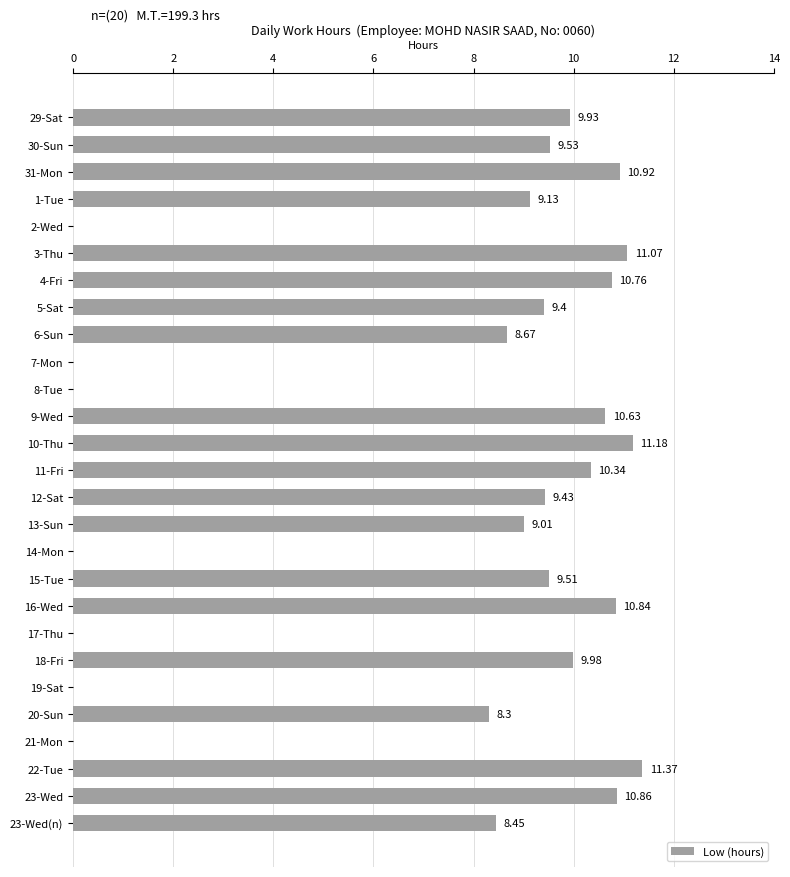

Which has a higher value, 23-Wed(n) or 11-Fri?

11-Fri